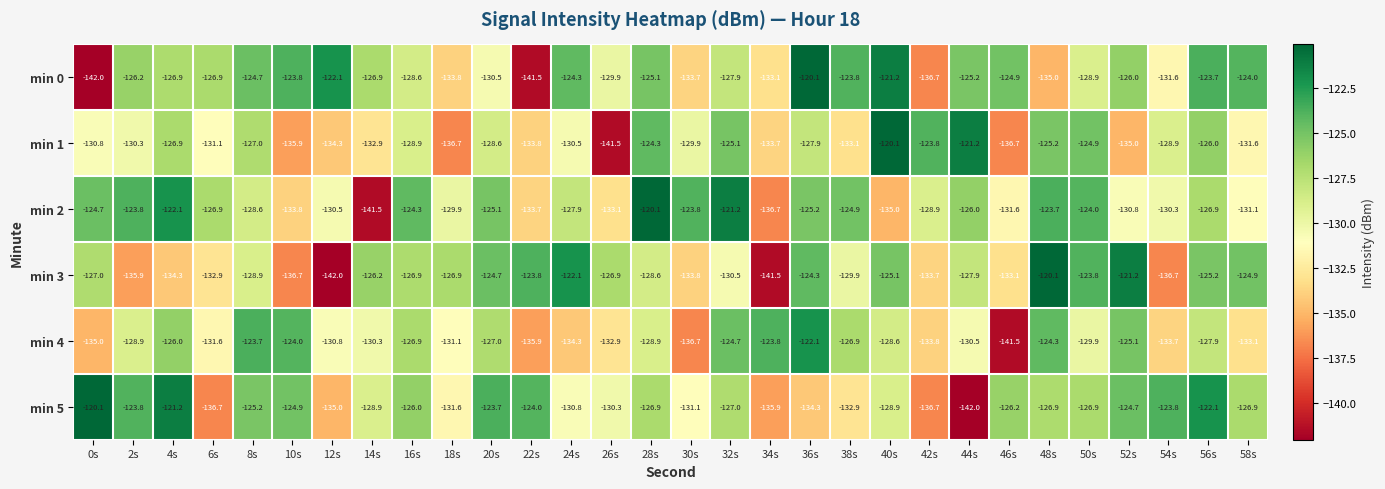

Is it true that min 1 equals -72.0 at 20s?

False